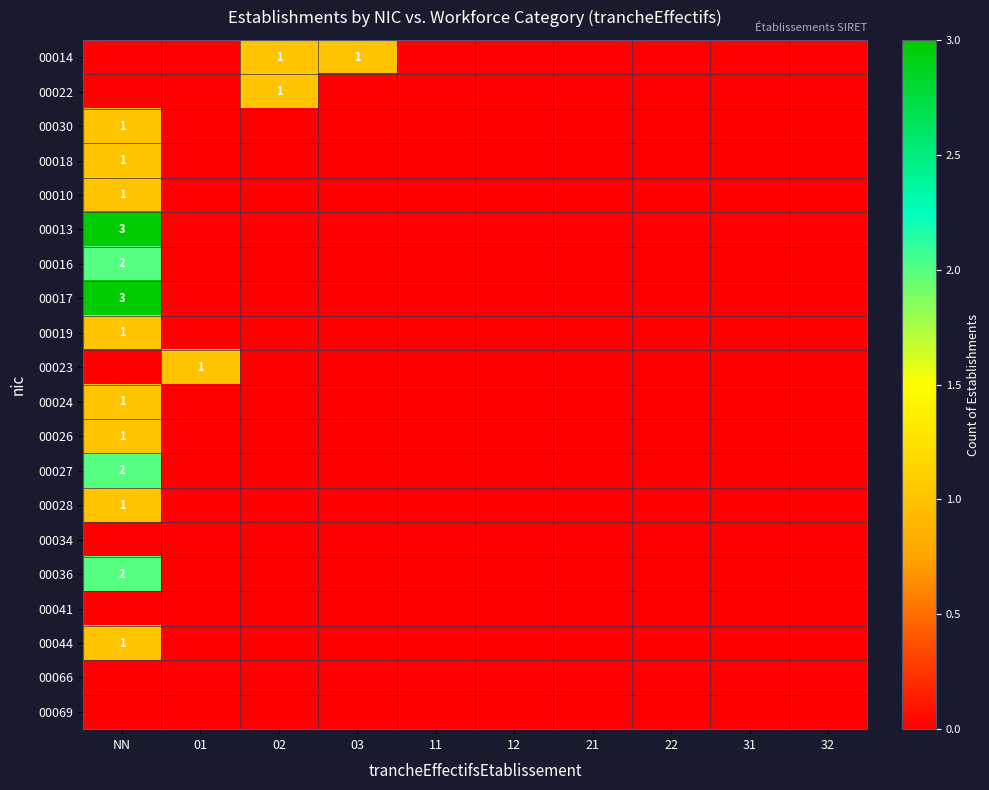

True or false: 00030 has a value of 0 at NN.

False